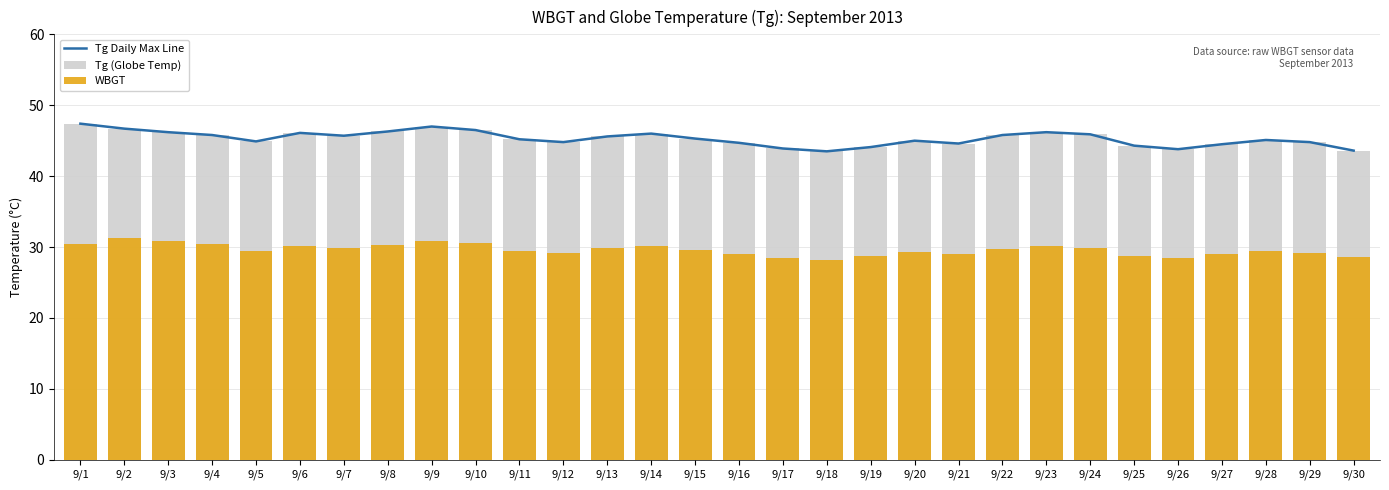

What is the value of the Tg Daily Max Line bar at the 5th from the left?

44.9